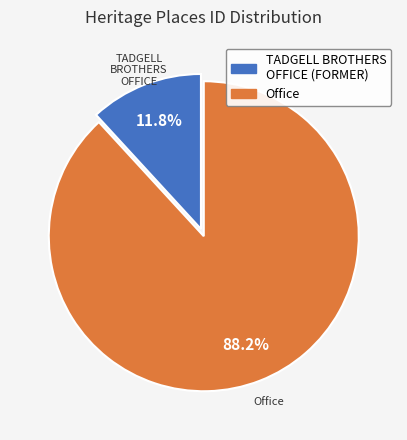

Rank the categories by value from lowest to highest.

TADGELL BROTHERS OFFICE (FORMER), Office